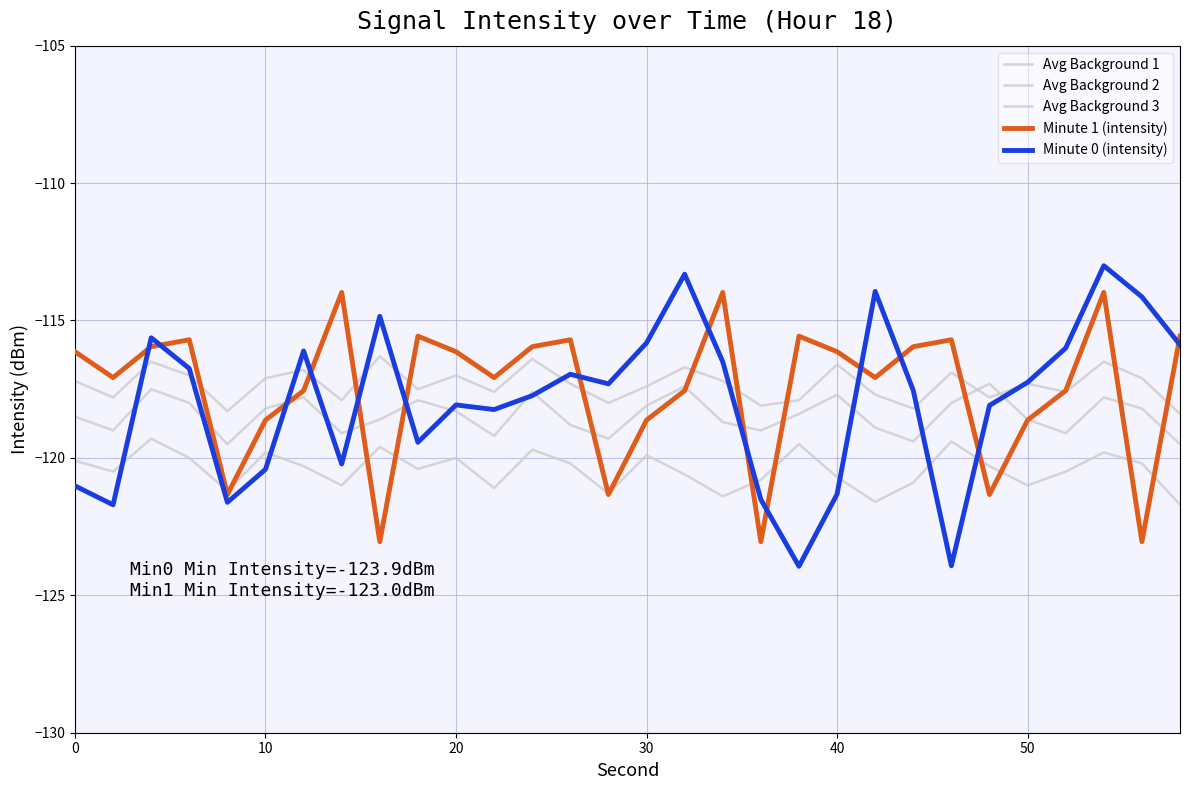

Is this an area chart (filled region under the line)?

No